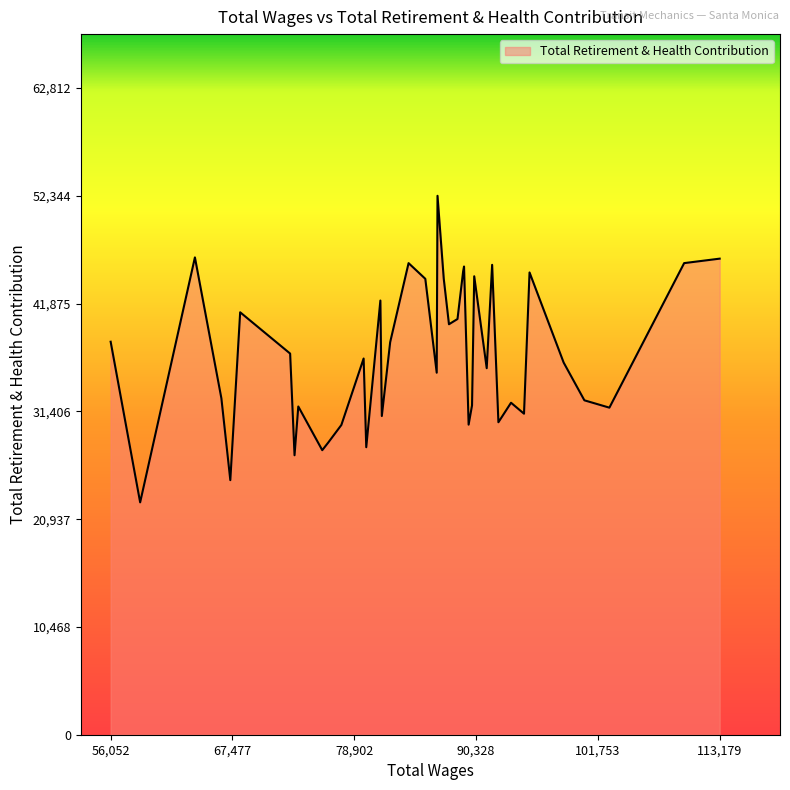

What is the minimum value shown in the chart?

22567